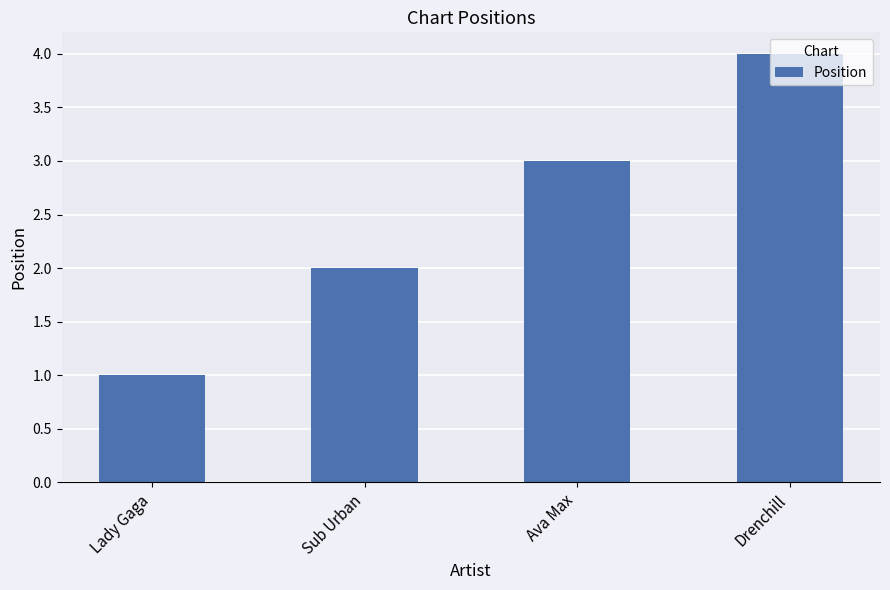

What is the smallest value displayed?

1